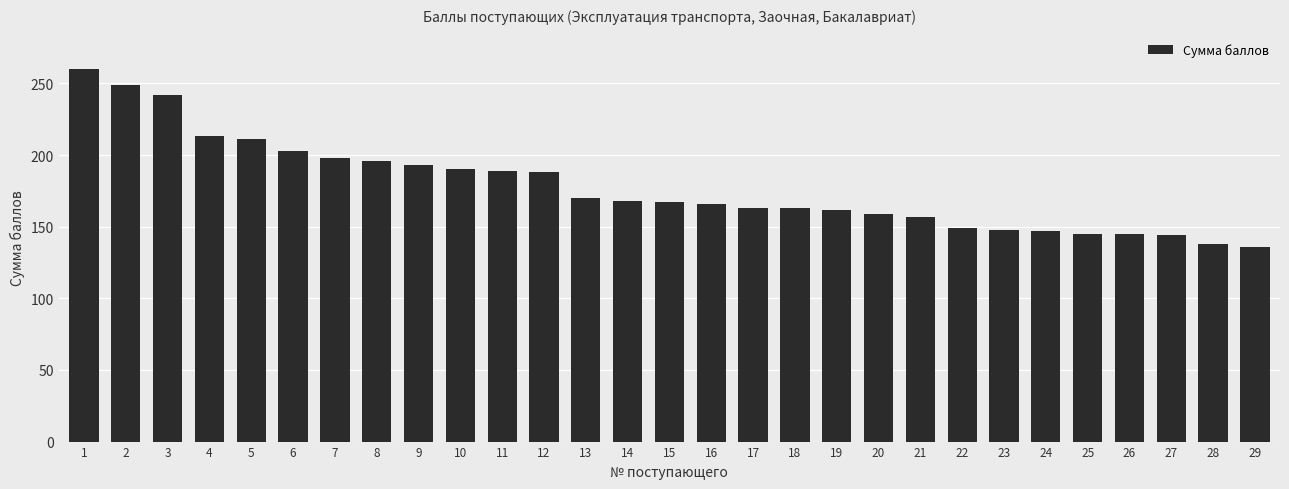

Does the chart contain any negative values?

No